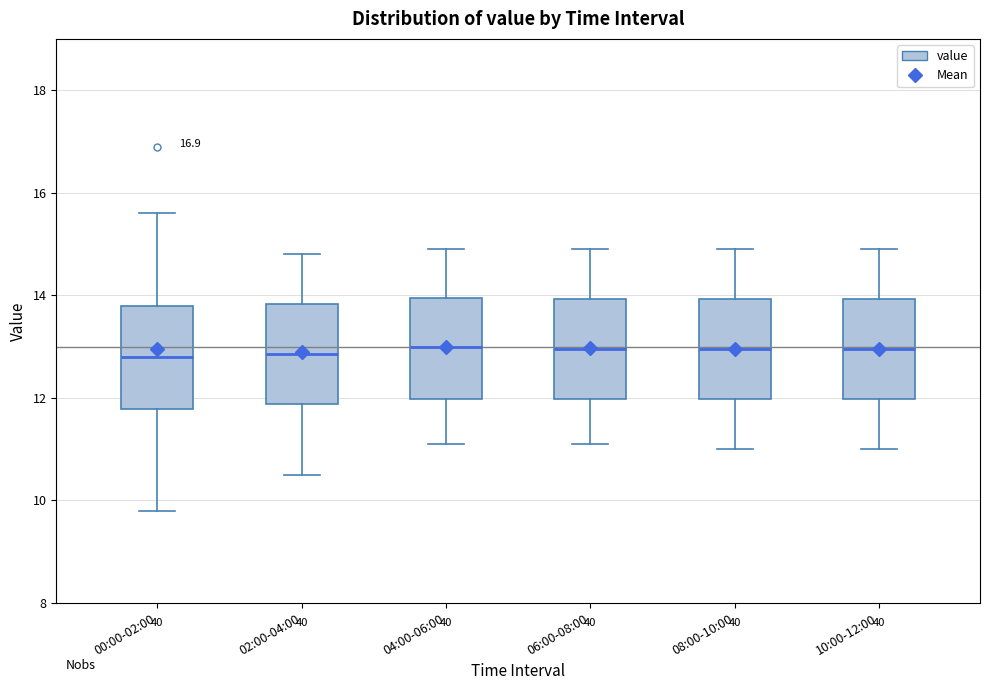

Where is the upper edge of the box for 06:00-08:00 on the y-axis? The values are not printed on the chart, so give them approximately, as read against the axis.

14.0